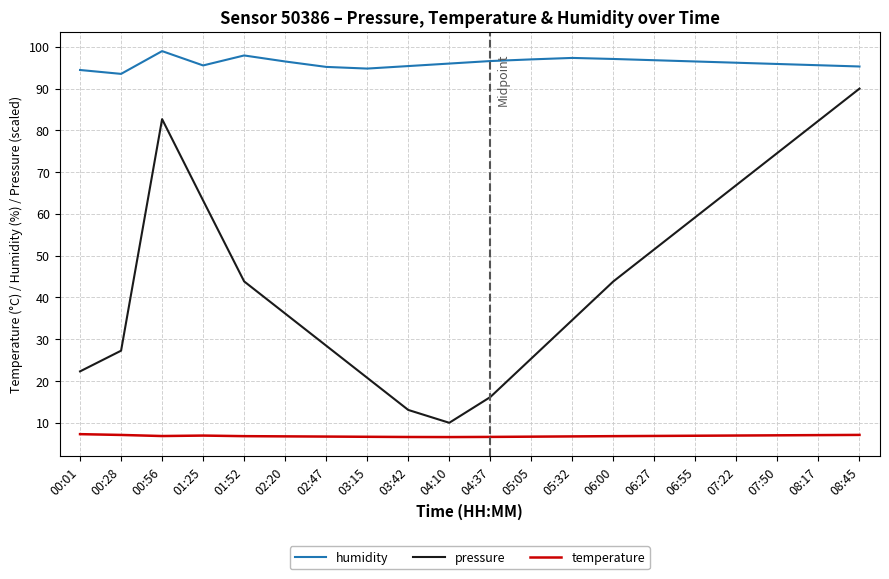

Rank the series by their average value, from lowest to highest.

temperature, pressure, humidity